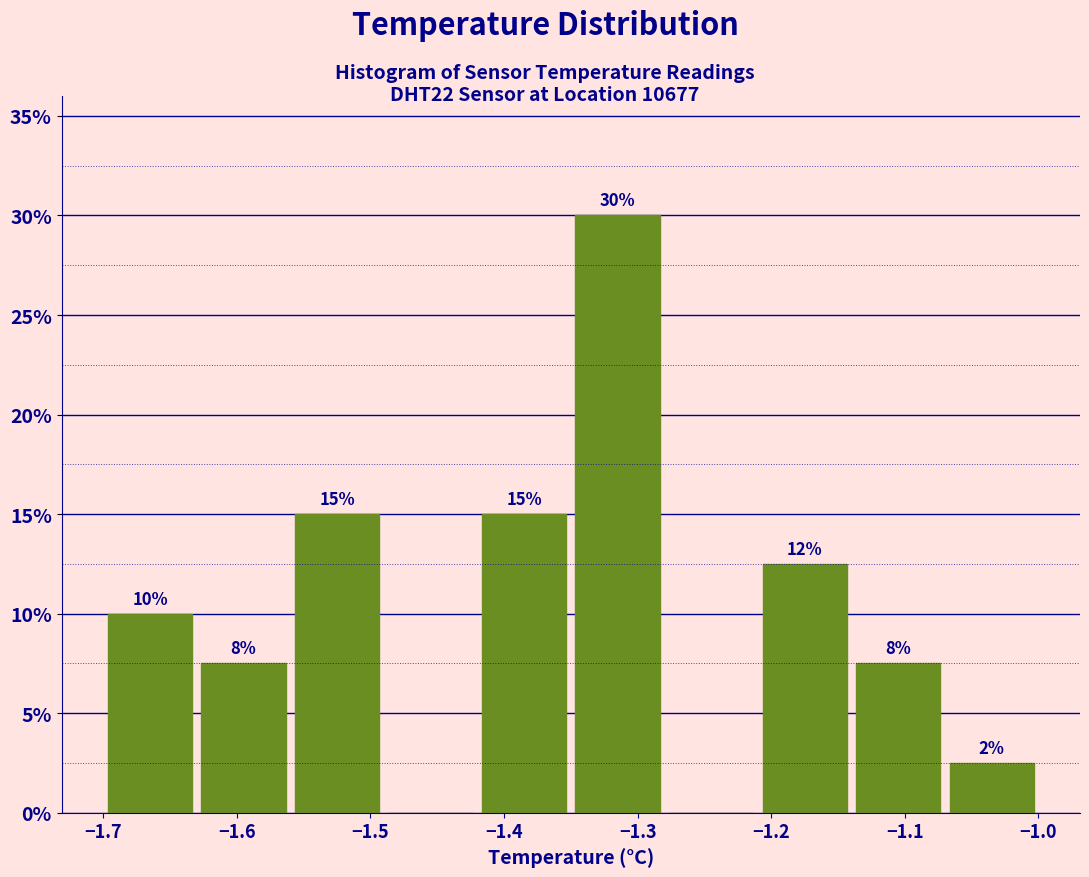

Over which range of the x-axis is the bar tallest?

-1.35 to -1.28